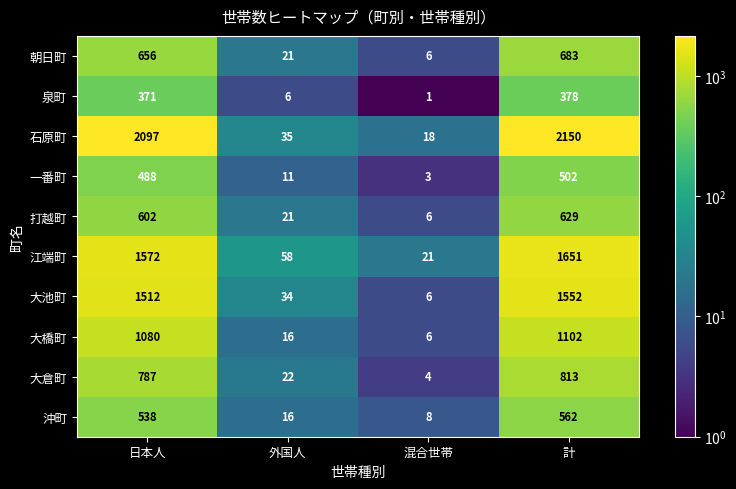

At which category does the chart reach its minimum across all series?

混合世帯